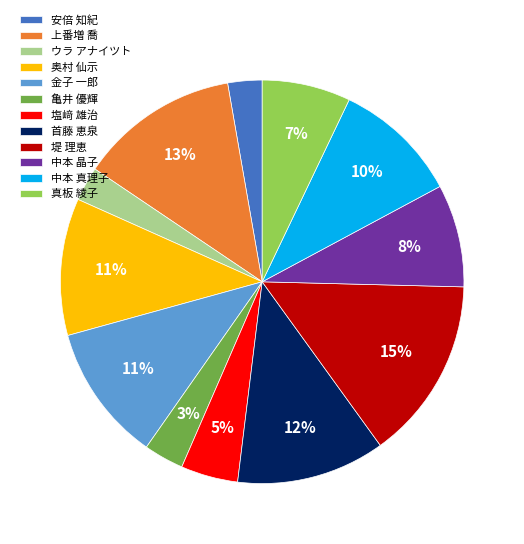

To the nearest percent, what portion does ウラ アナイツト represent?

3%